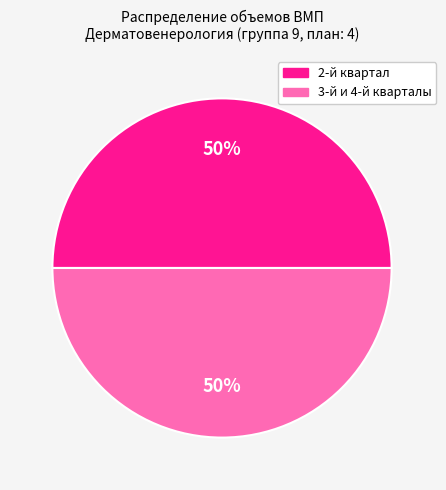

To the nearest percent, what is the average slice percentage?

50%